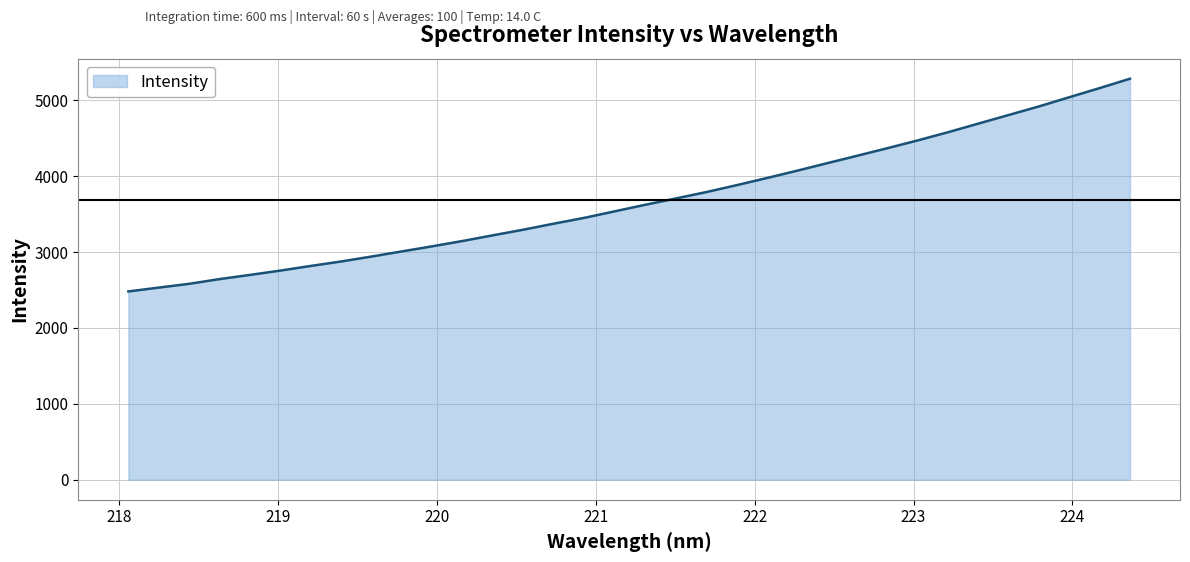

What is the maximum value shown in the chart?

5283.2